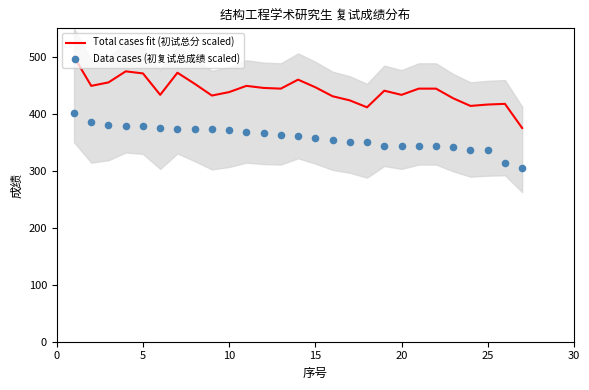

Which series has the largest total across all categories?

Total cases fit (初试总分 scaled)